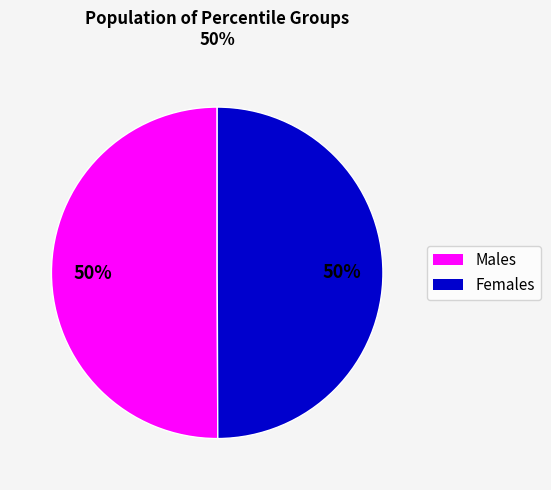

To the nearest percent, what is the average slice percentage?

50%